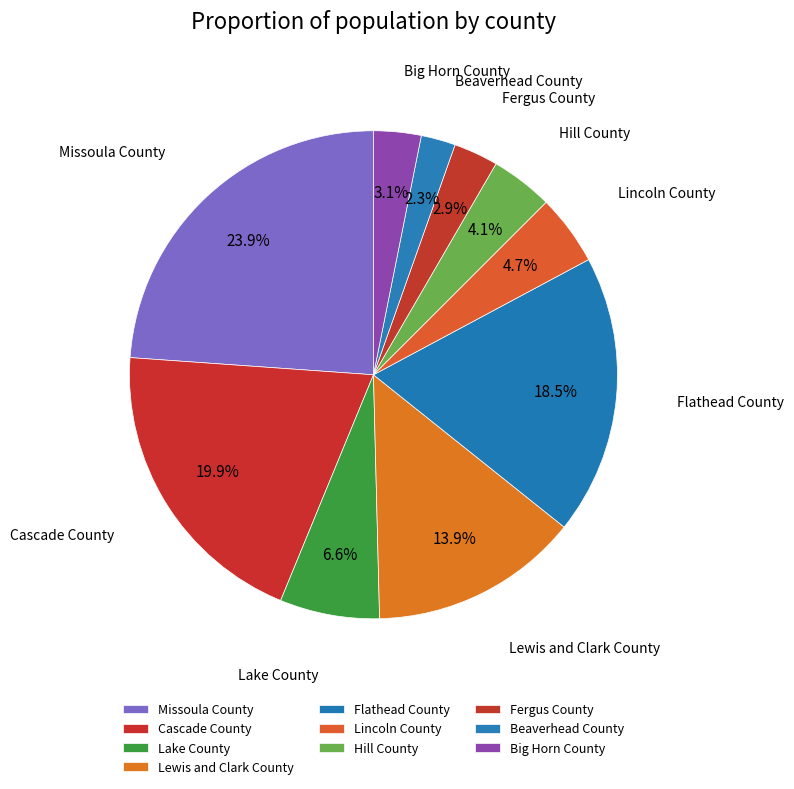

What portion of the pie excludes Fergus County?

97.1%